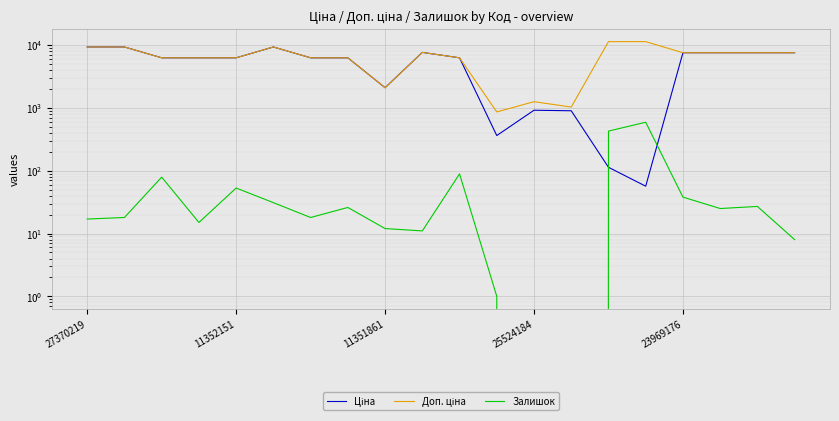

What value does the Залишок series have at 19?

8.0